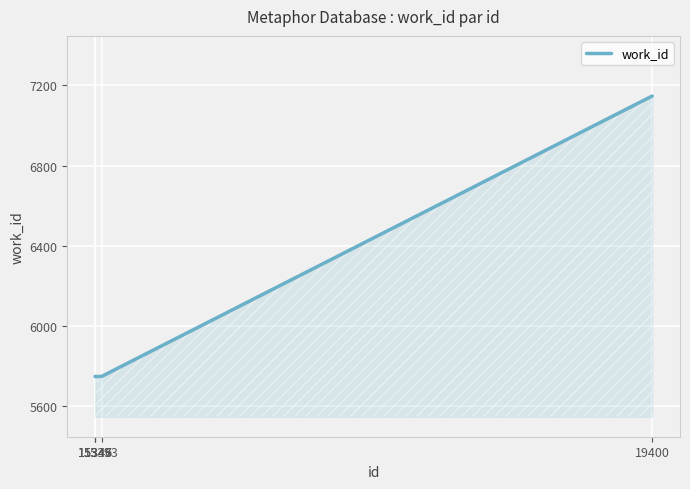

What is the difference between the second highest and second lowest values?

1